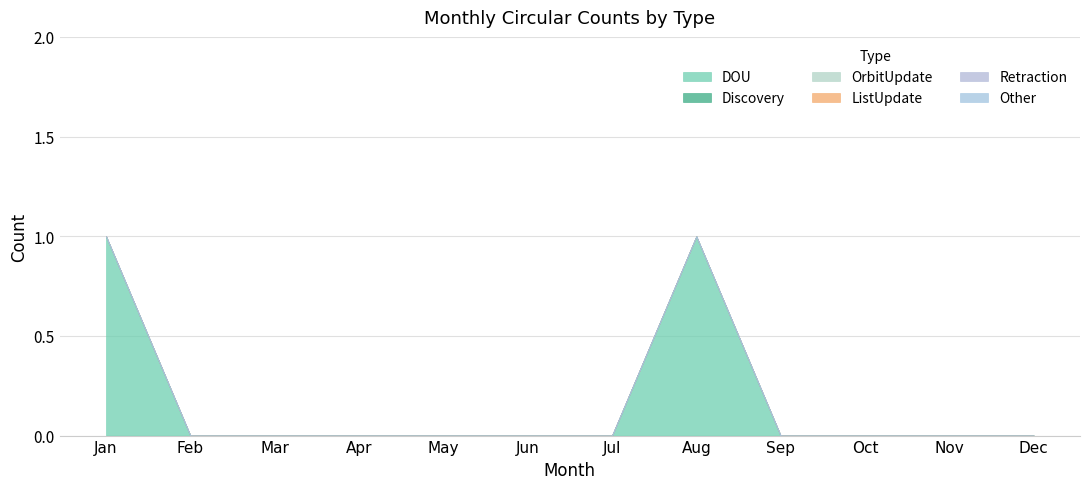

Between May and Jun, which is larger?

May